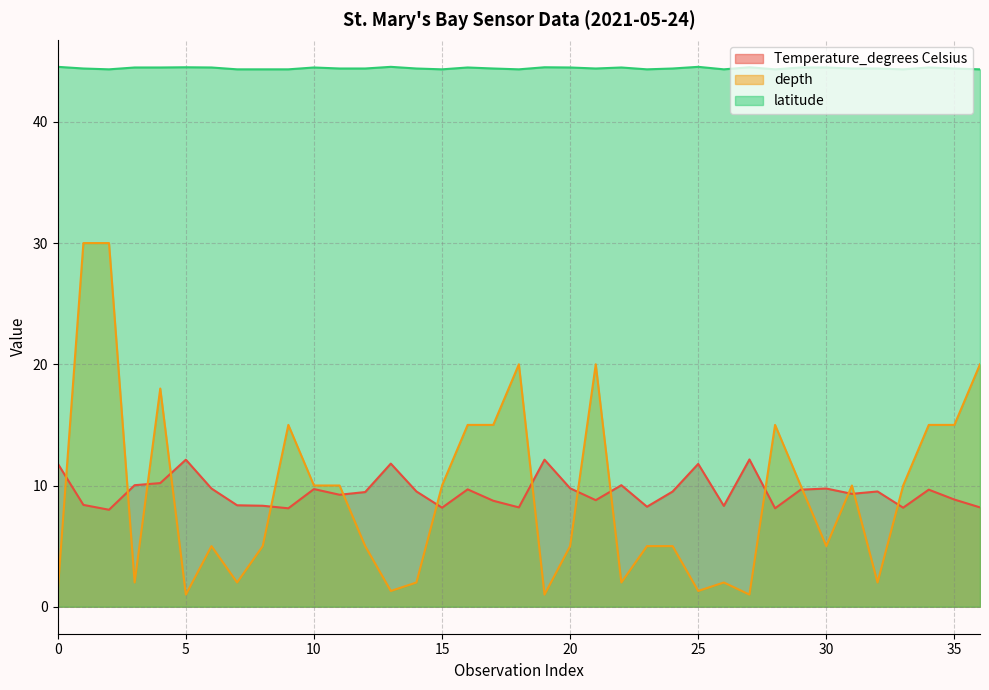

What are all the series names shown in the legend?

Temperature_degrees Celsius, depth, latitude